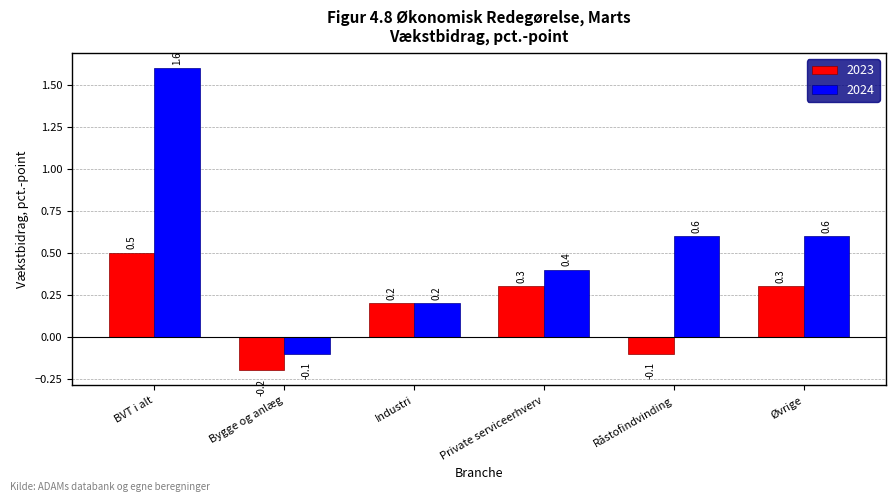

What position from the right is Bygge og anlæg?

5